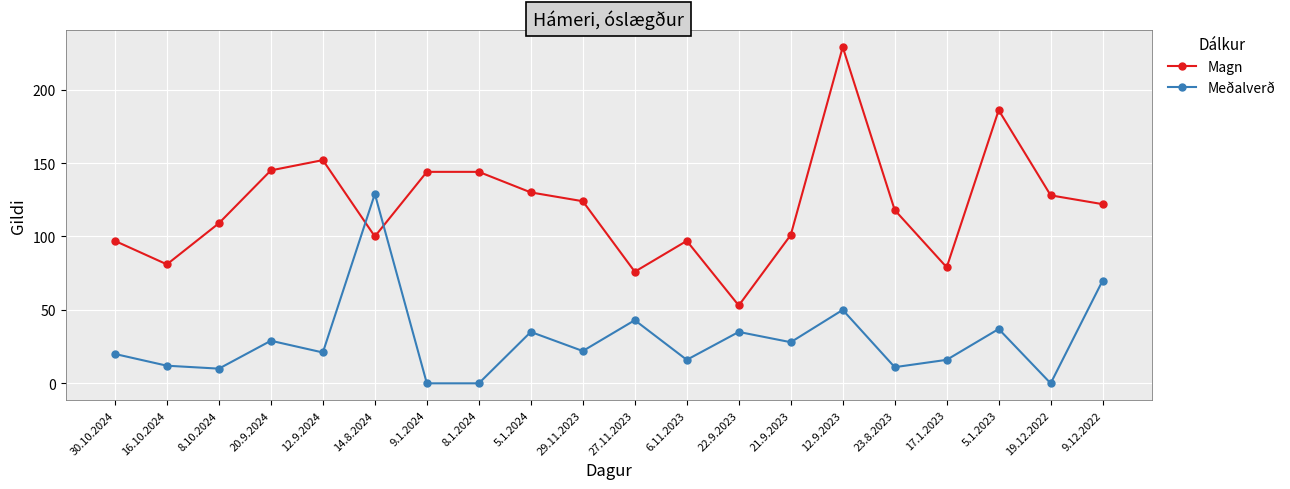

List the series in order of their overall mean, highest first.

Magn, Meðalverð